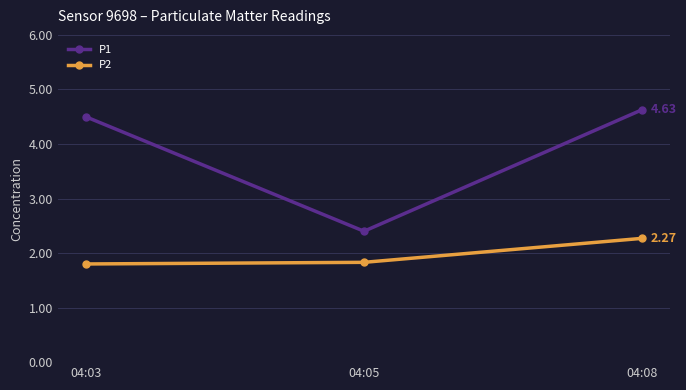

Read the P2 value at 04:05.

1.8